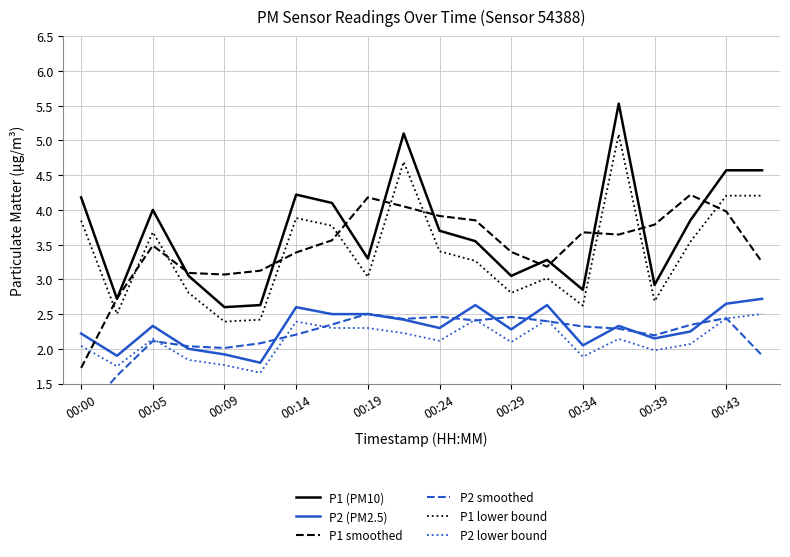

Which series has the largest total across all categories?

P1 (PM10)